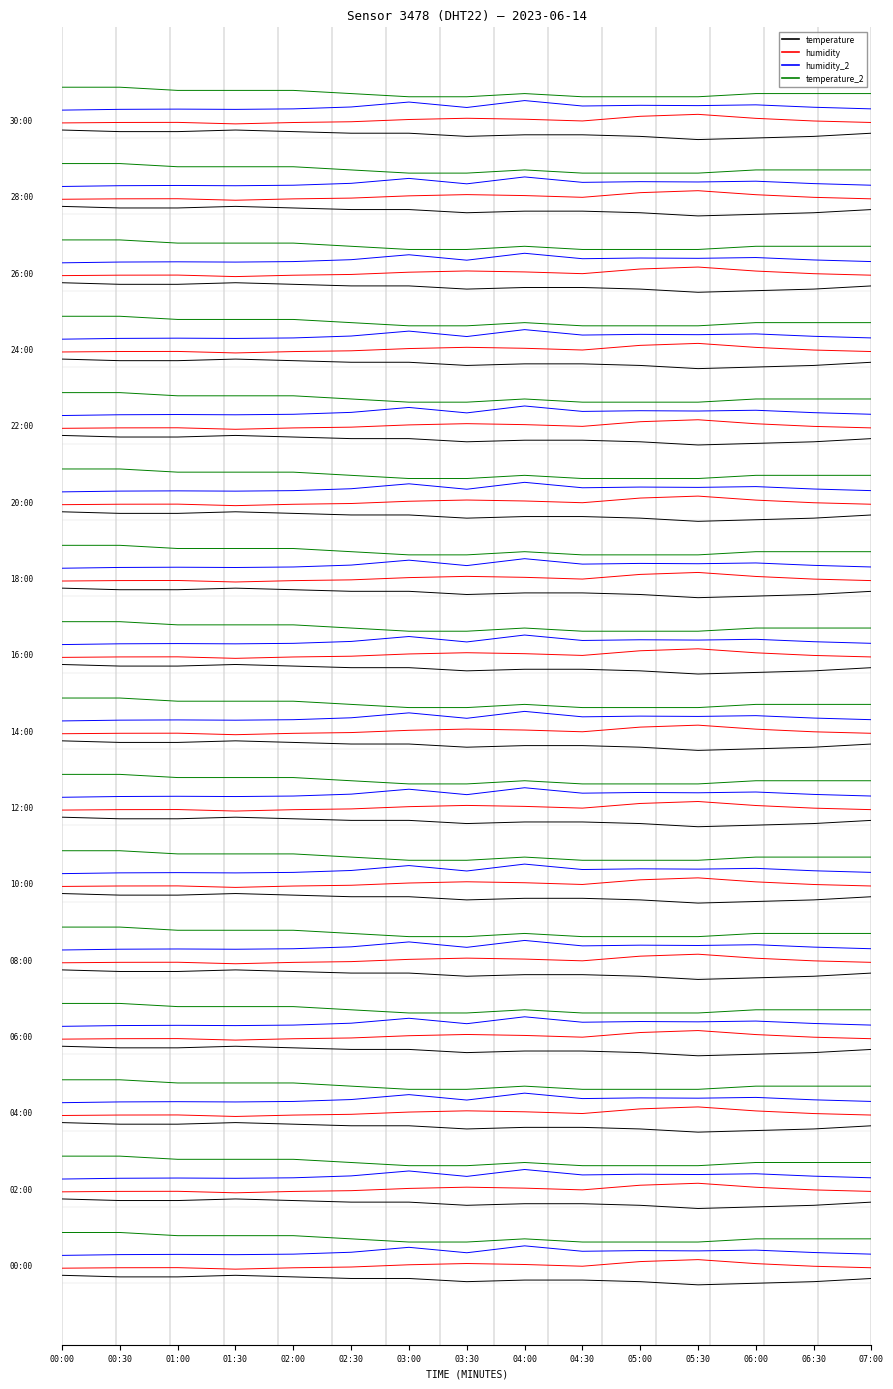

True or false: humidity and temperature_2 intersect in this chart.

False